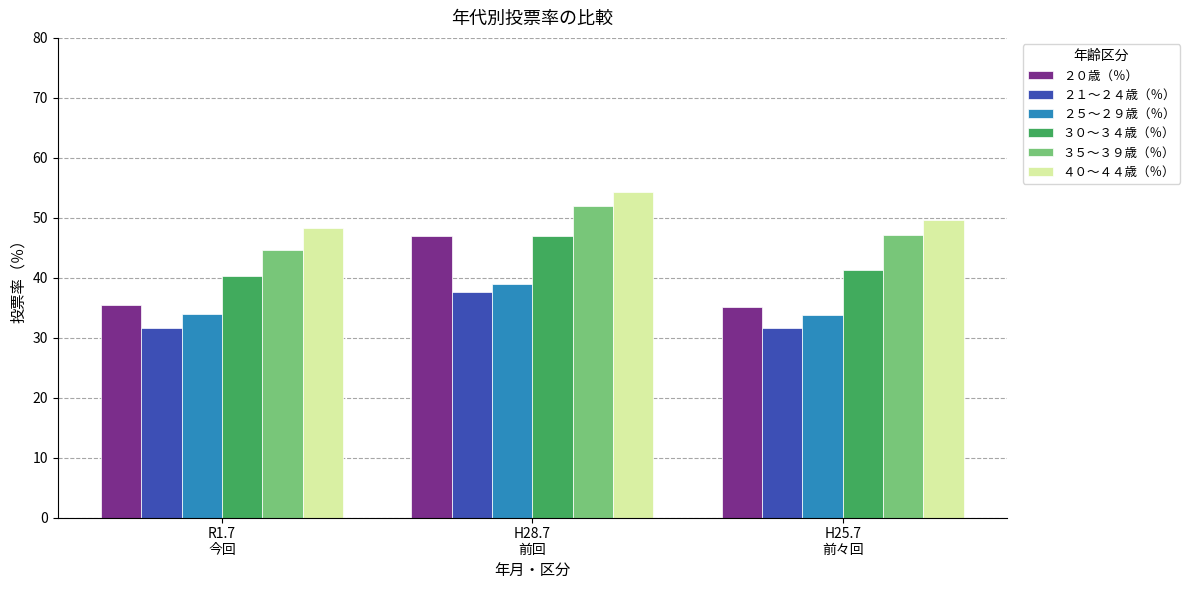

What is the greatest value displayed?

54.4